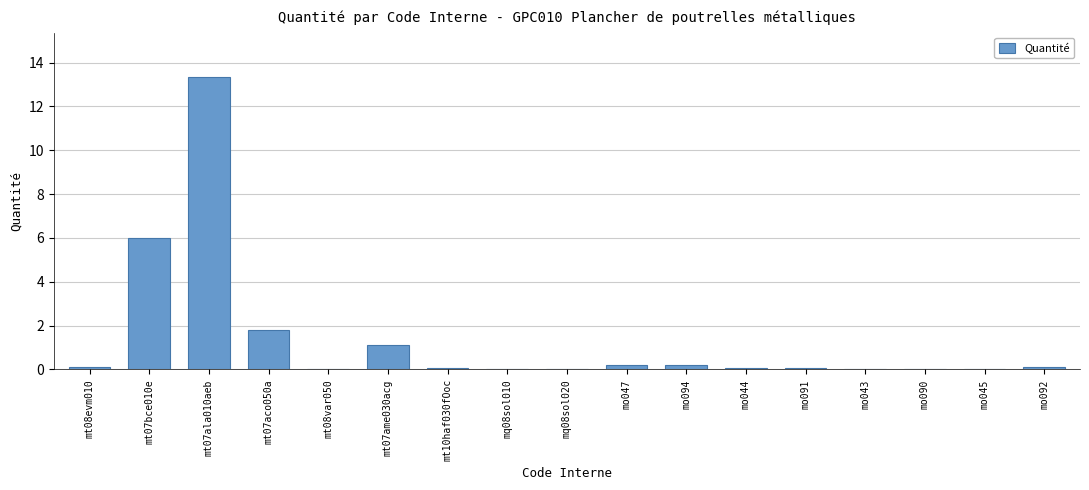

Read the value at mt07aco050a.

1.8